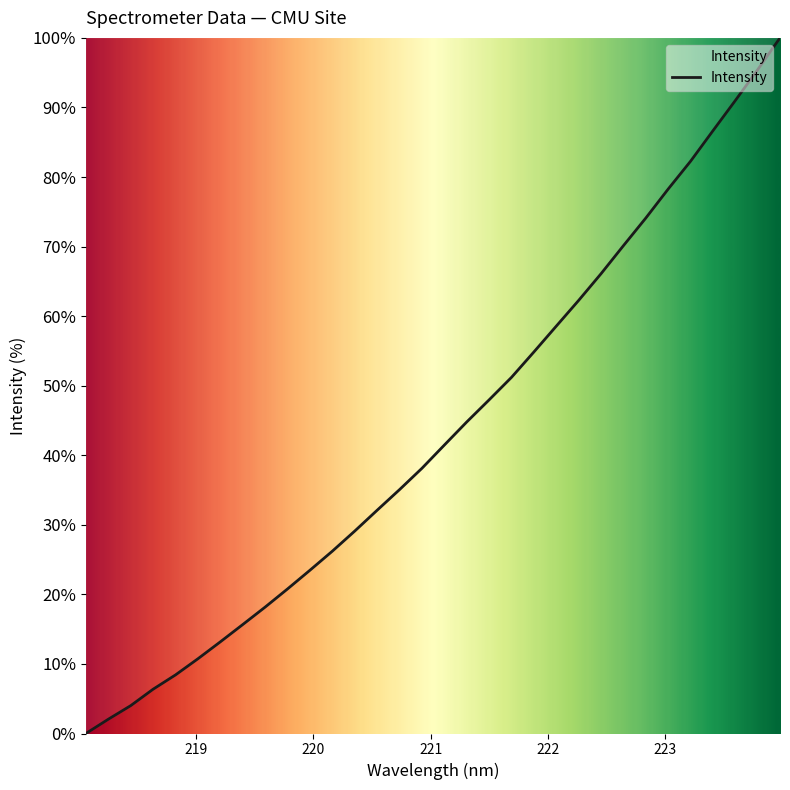

What is the difference between the maximum and minimum values?

100.0